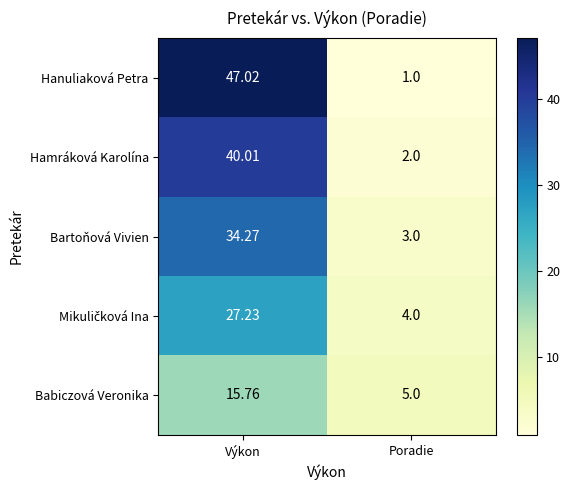

Where does the Bartoňová Vivien series first go above 34?

Výkon